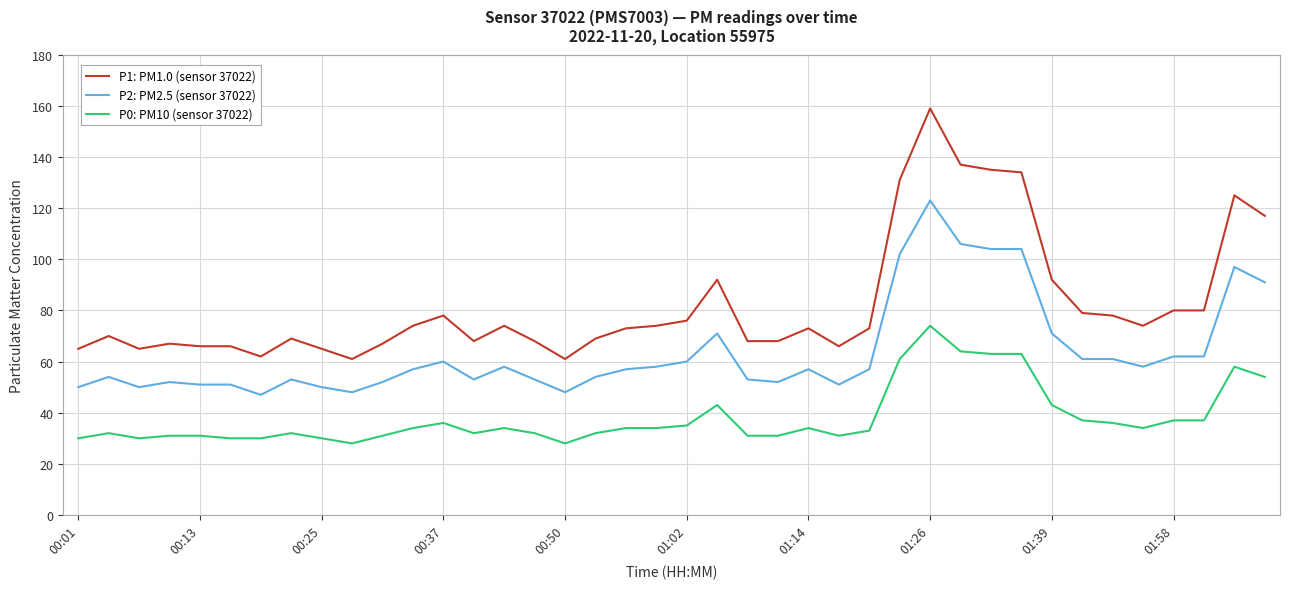

Which series has the largest total across all categories?

P1: PM1.0 (sensor 37022)